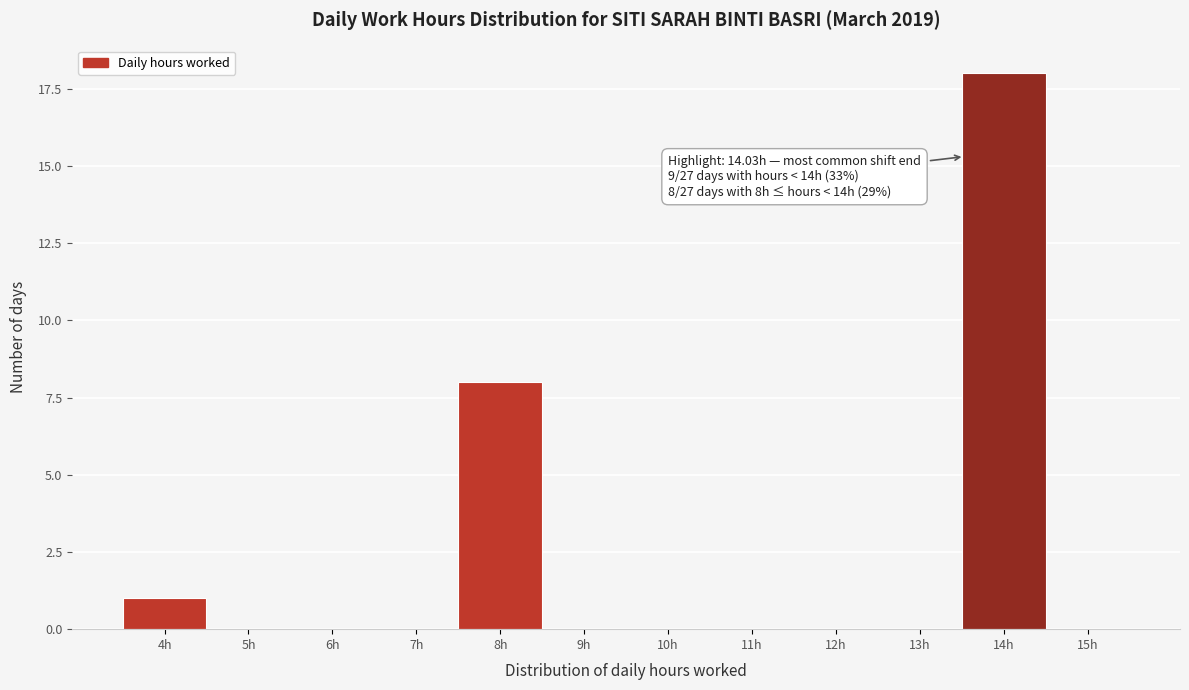

Reading left to right, what are all the values shown in this chart?

4h=1	5h=0	6h=0	7h=0	8h=8	9h=0	10h=0	11h=0	12h=0	13h=0	14h=18	15h=0